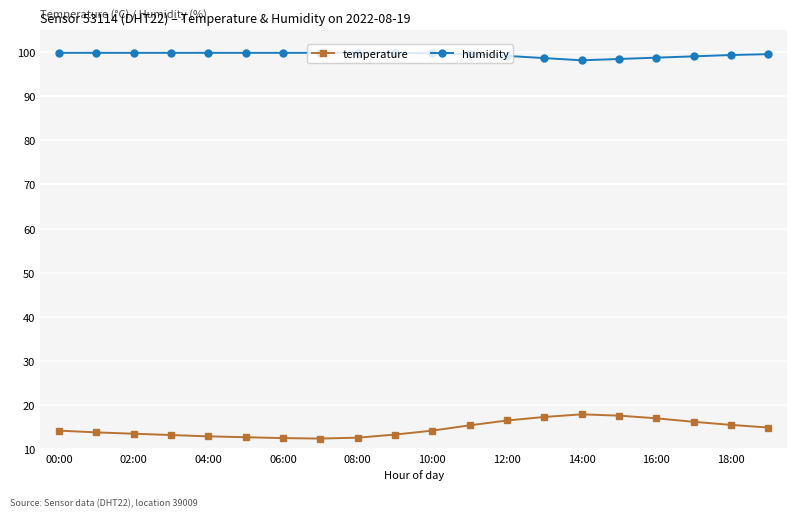

True or false: humidity and temperature intersect in this chart.

False